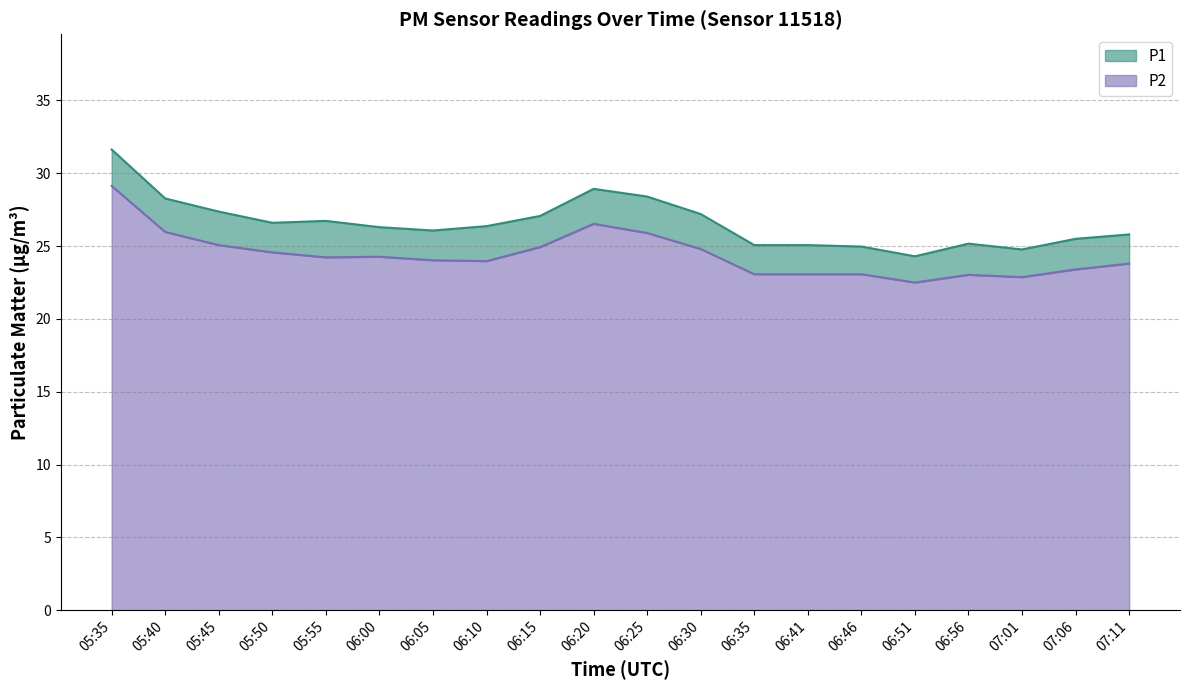

True or false: P1 and P2 intersect in this chart.

False